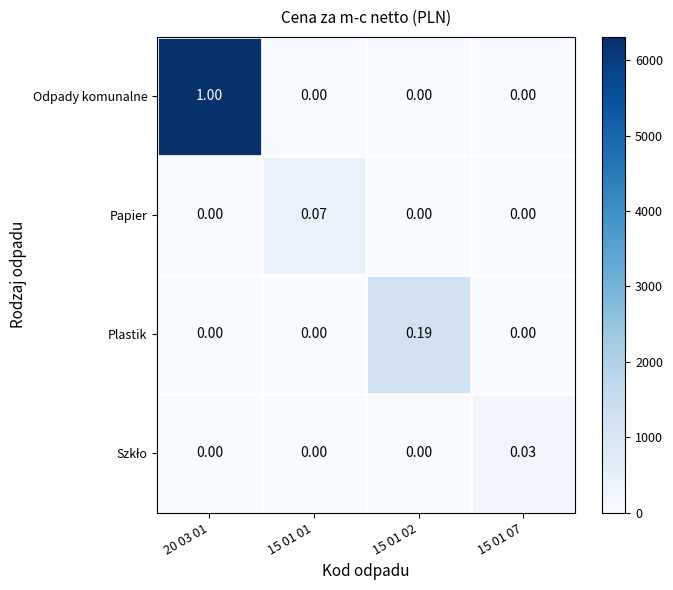

Is the value of Plastik at 20 03 01 greater than the value of Odpady komunalne at 20 03 01?

No